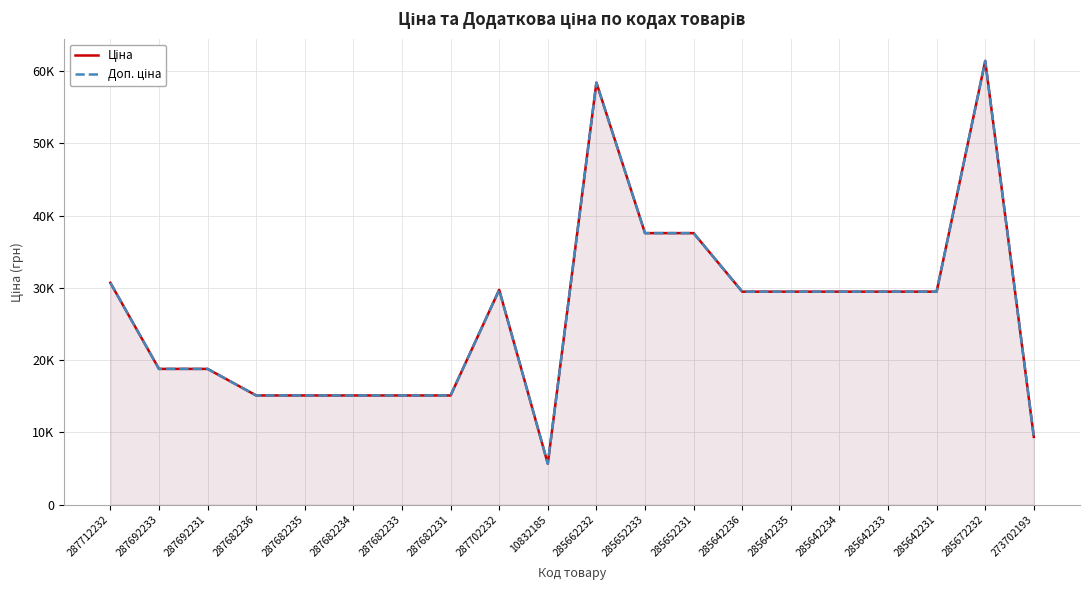

At which category is the sum across all series the highest?

285672232